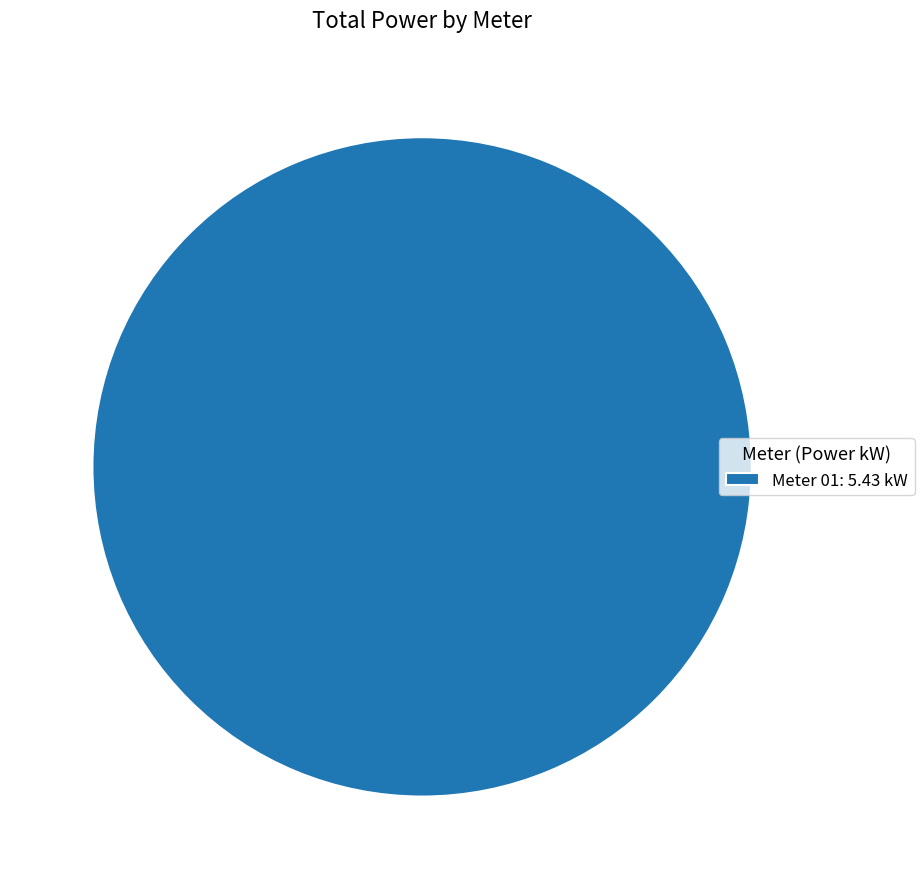

Which slice represents more than half of the pie?

Meter 01: 5.43 kW